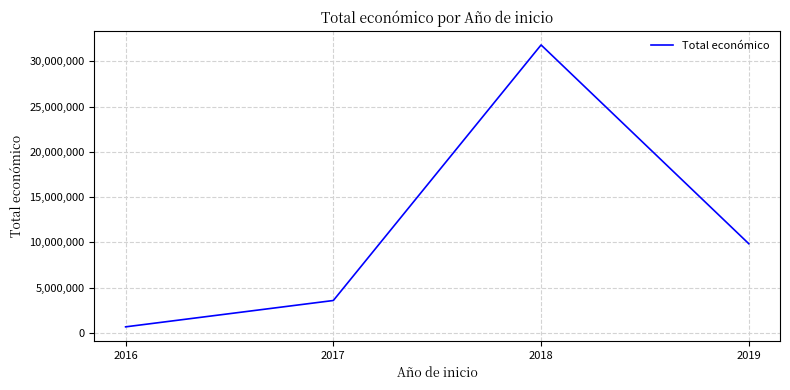

At which category does the chart reach its minimum across all series?

2016